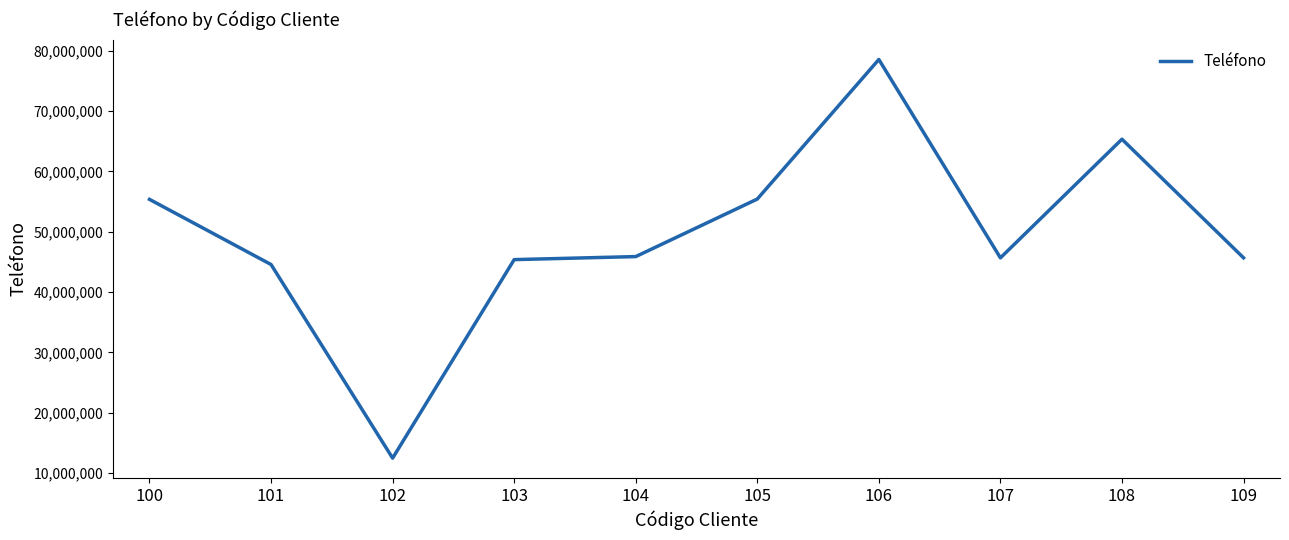

Which has a higher value, 100 or 103?

100